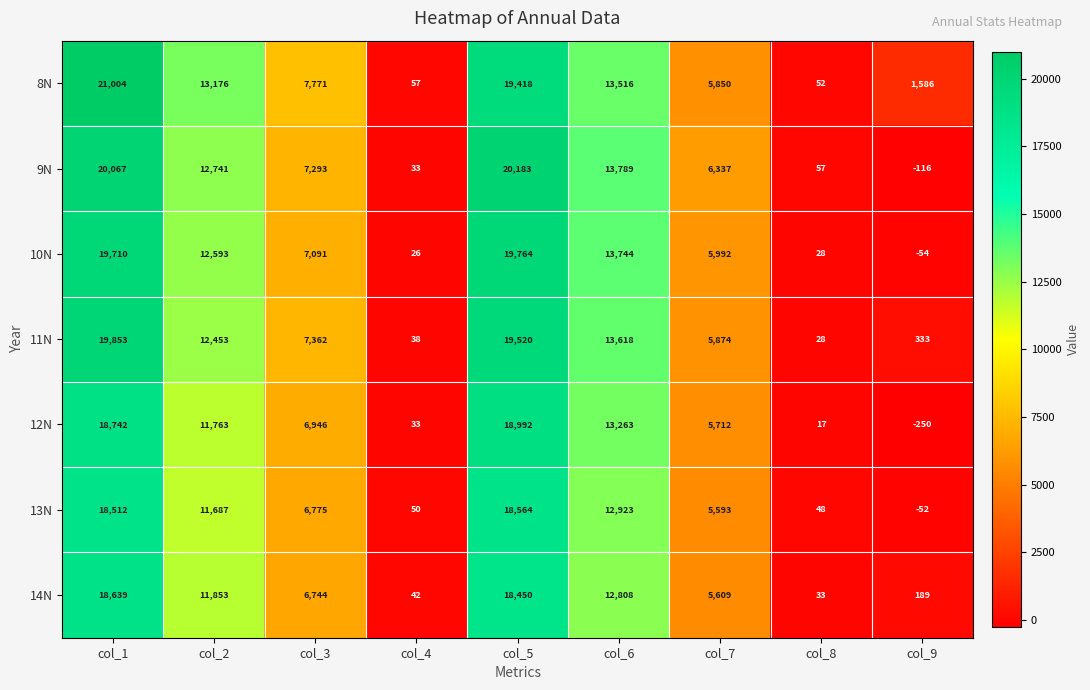

What is the total value across all series at col_8?

263